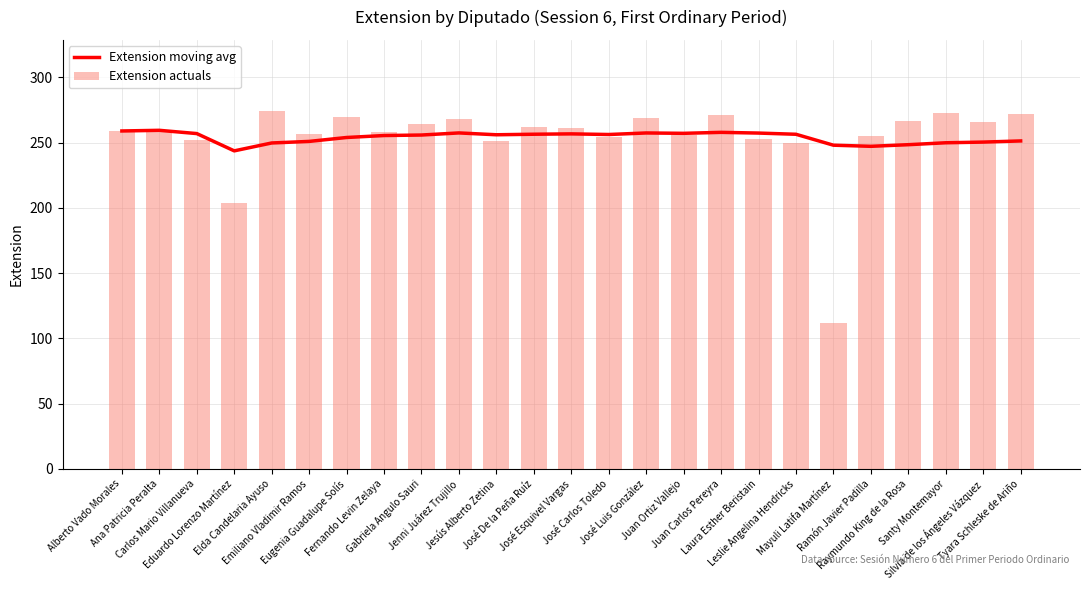

What is the difference between the second highest and second lowest values in the Extension moving avg series?

11.8